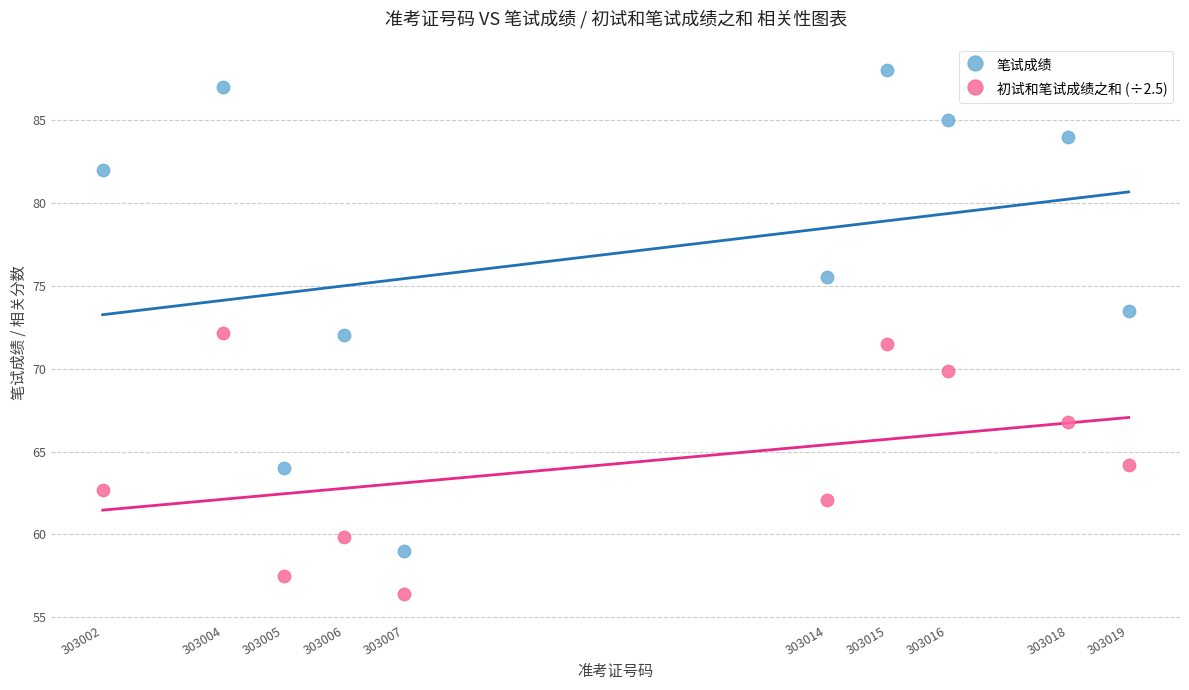

Which series has the largest Y range (max minus min)?

笔试成绩